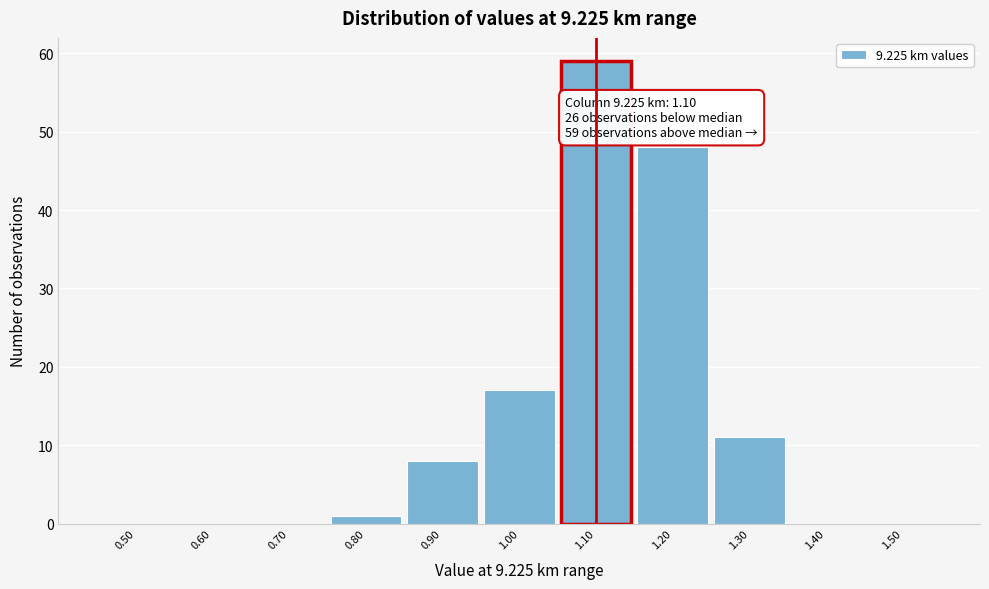

Over which range of the x-axis is the bar tallest?

1.05 to 1.15